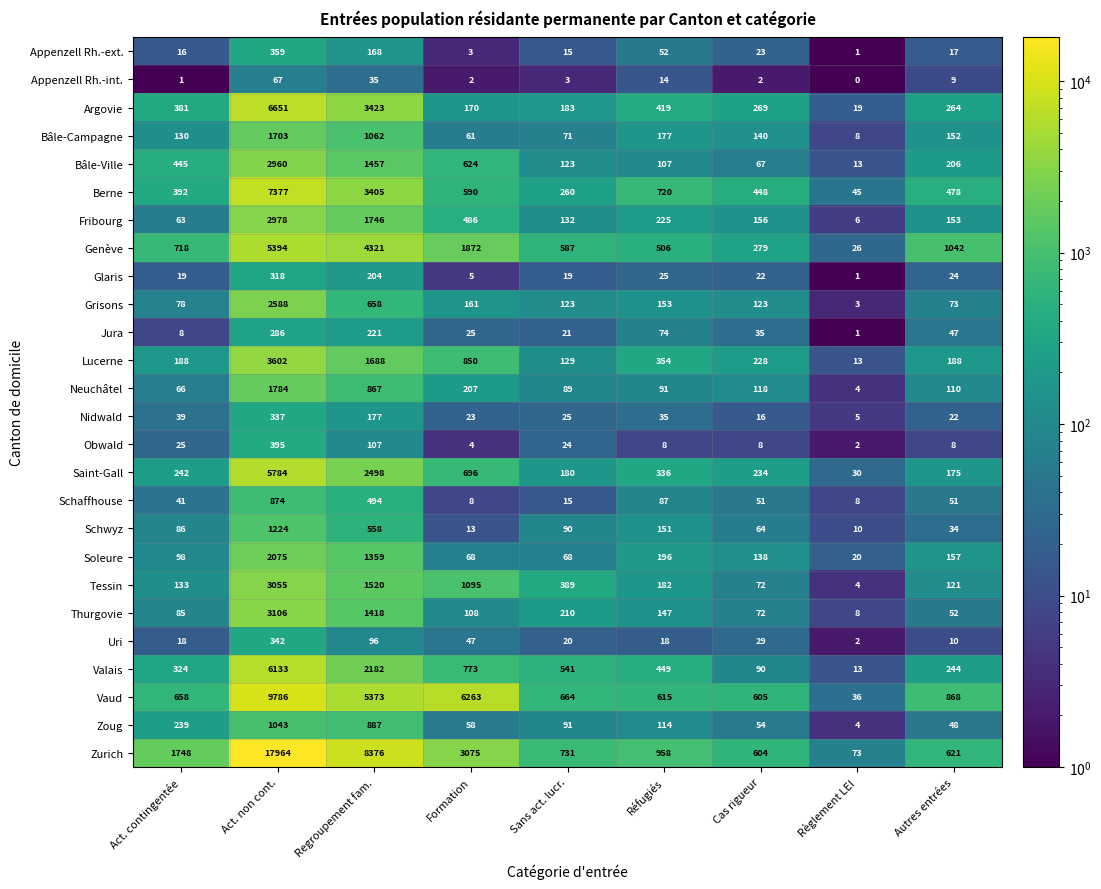

At which category is the sum across all series the highest?

Act. non cont.